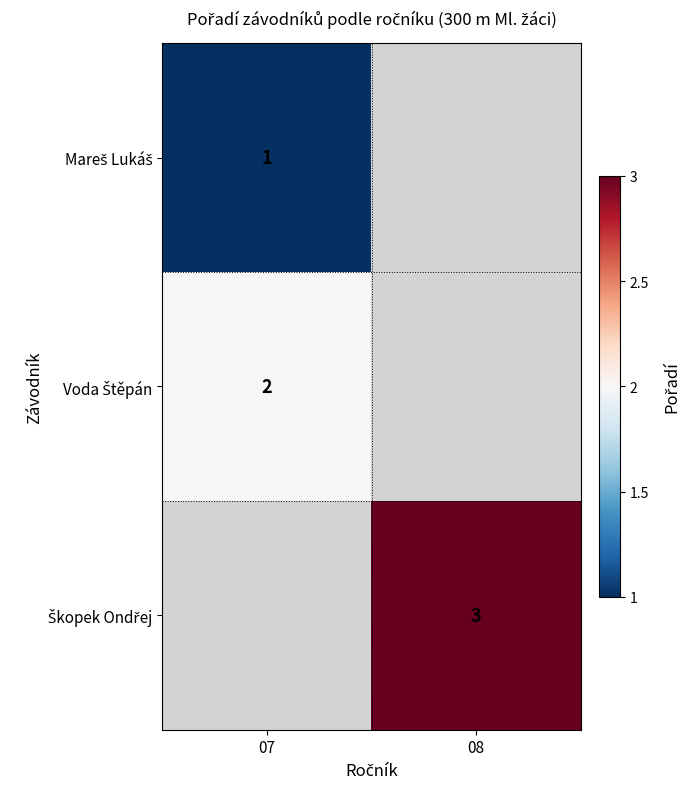

Which category has the lowest value in the Škopek Ondřej series?

07